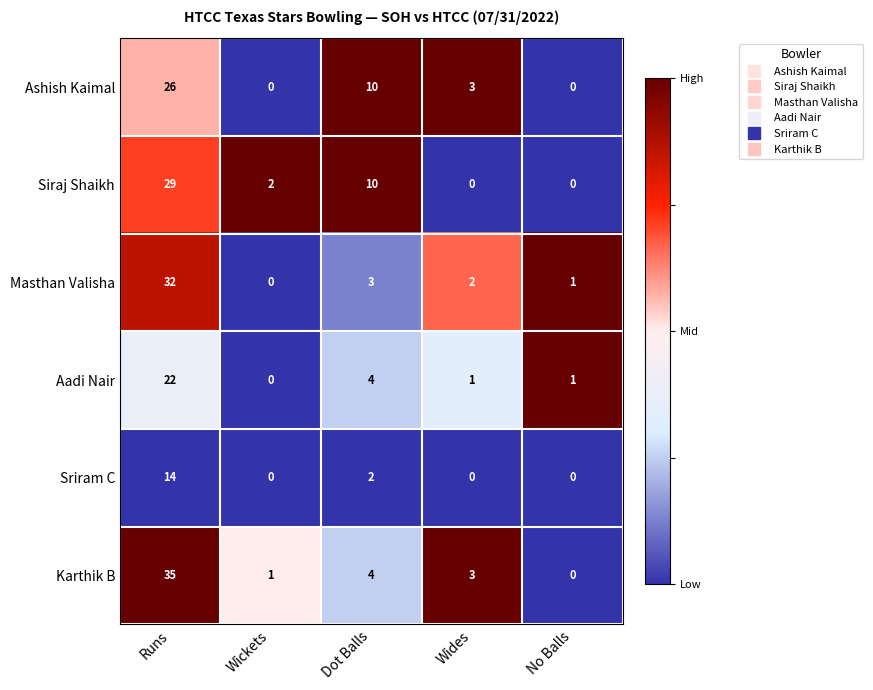

Which label corresponds to the largest value in the chart?

Runs